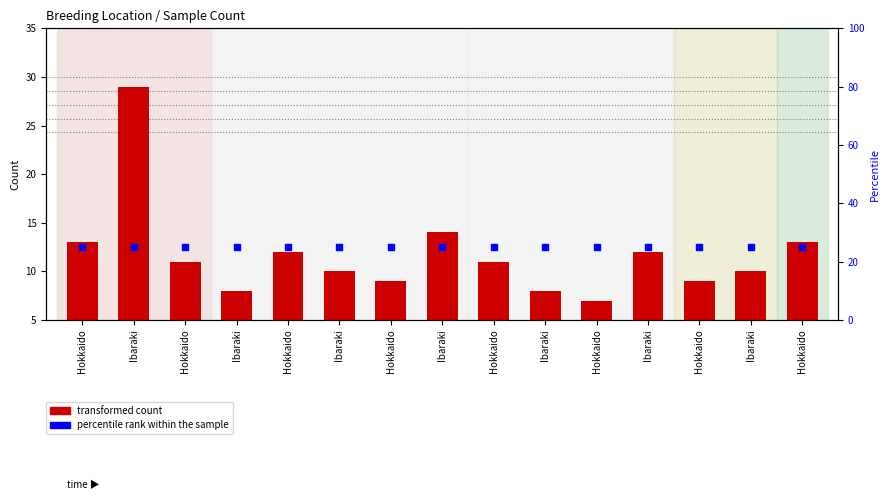

What is the total value across all series at Hokkaido?

38